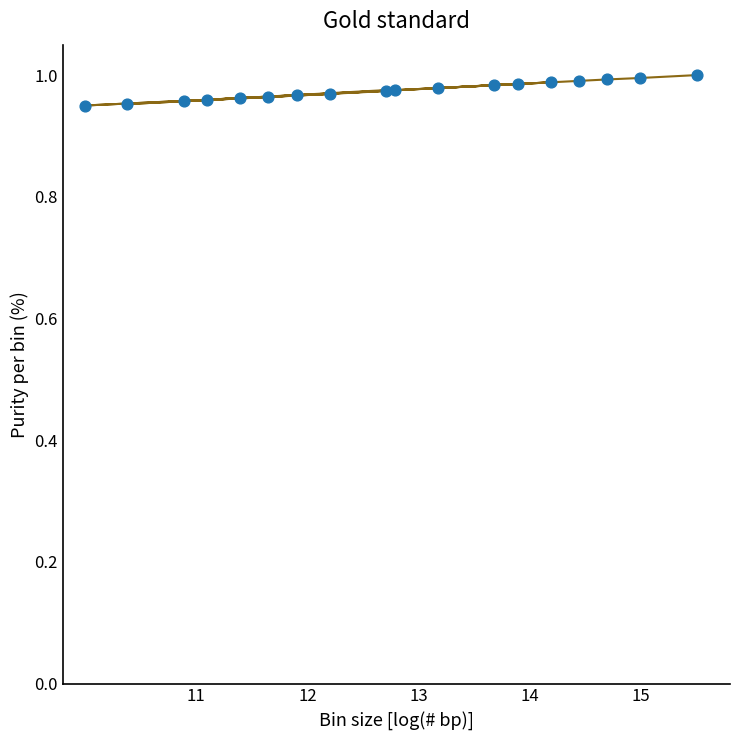

What is the range of X values (max minus min)?

5.5